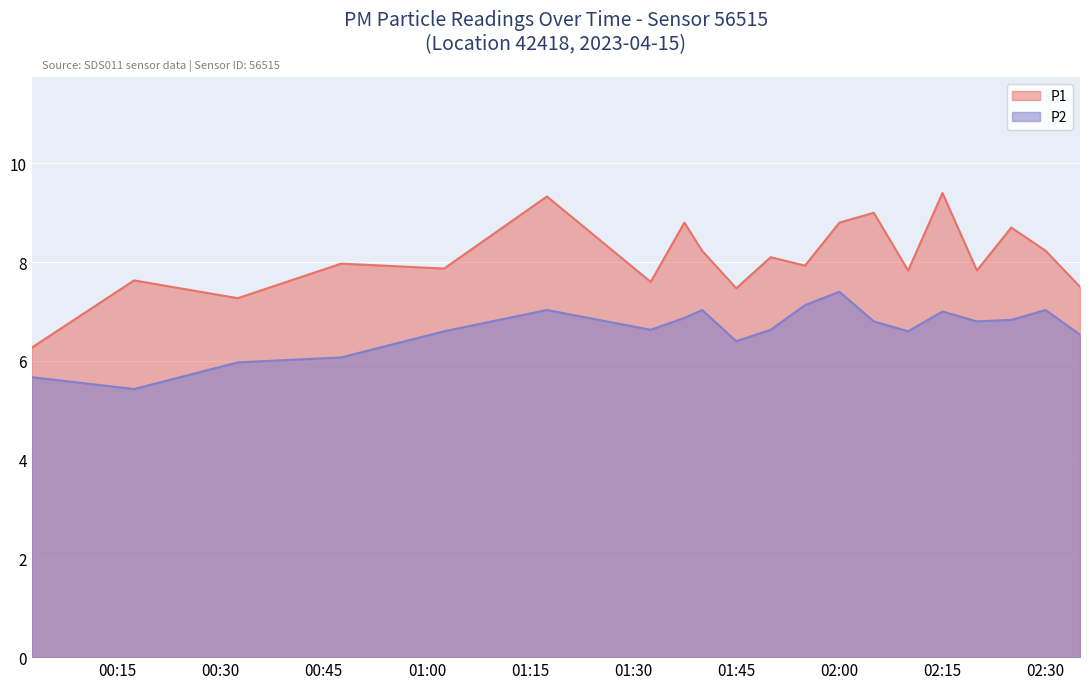

Which label corresponds to the smallest value in the chart?

00:17